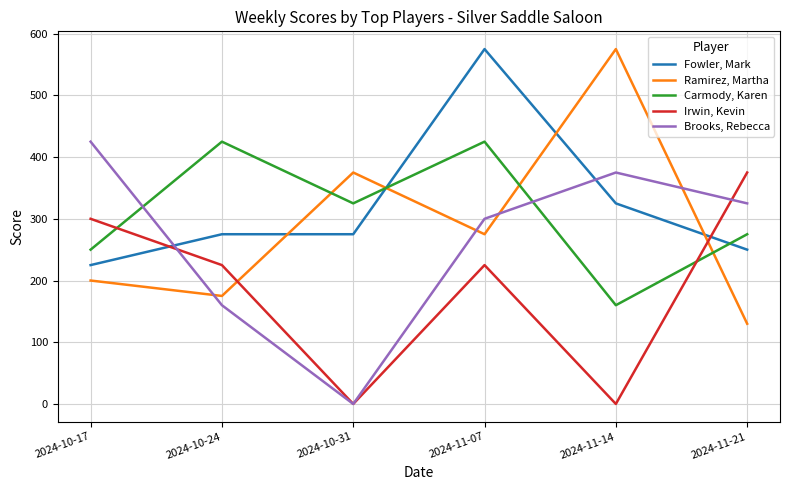

Read the Carmody, Karen value at 2024-10-31, to the nearest 5.

325